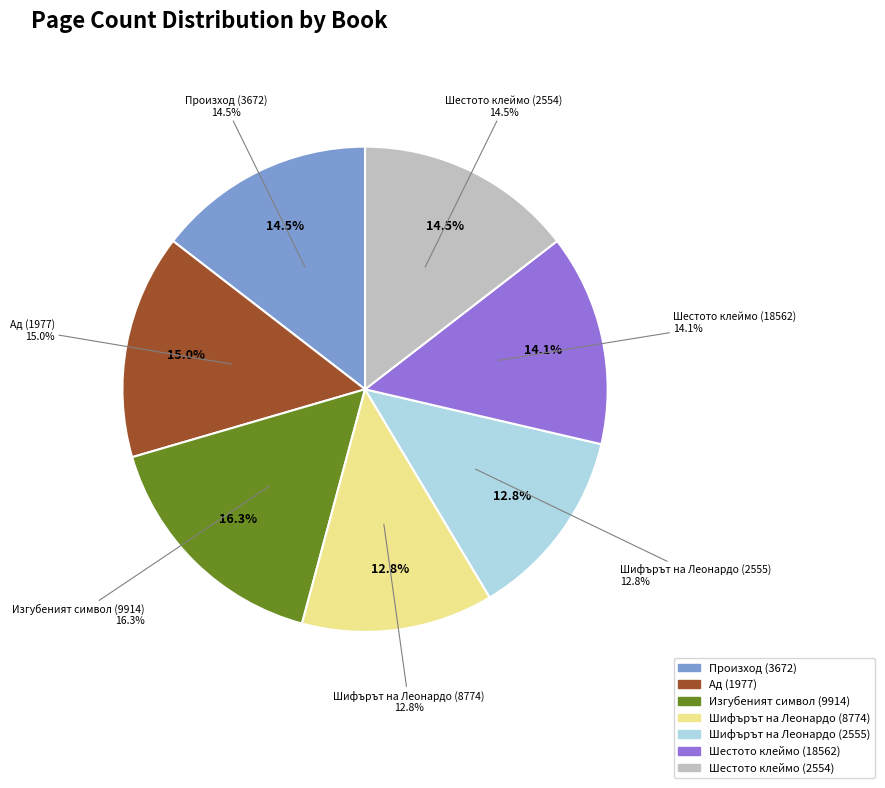

What is the change in value from Произход (3672) to Шифърът на Леонардо (8774)?

-64